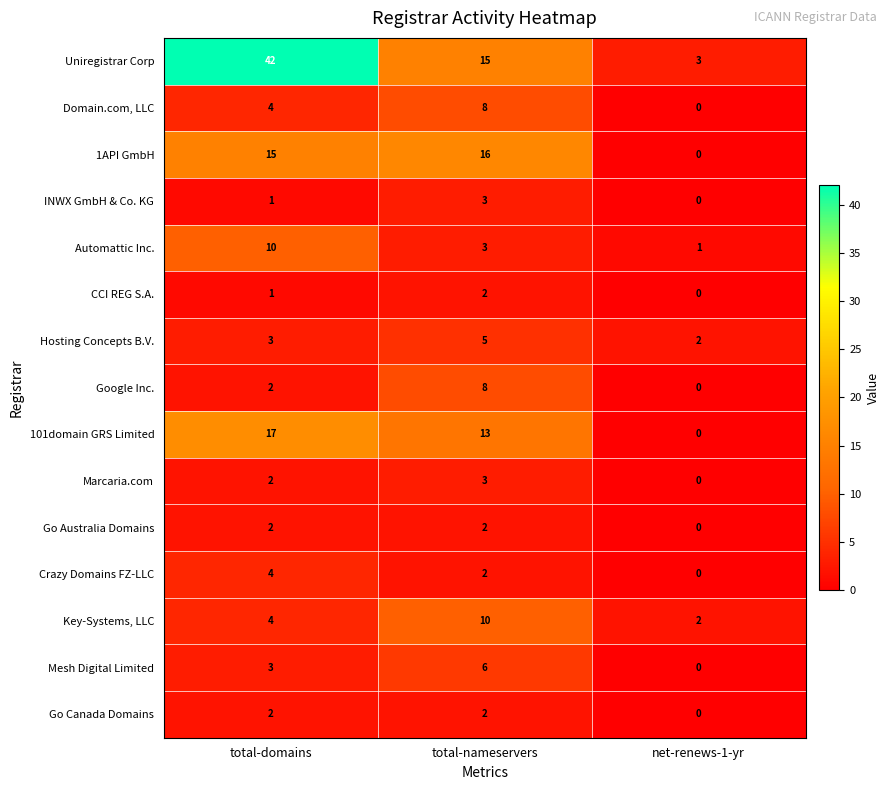

Which series changed the most between total-nameservers and net-renews-1-yr?

1API GmbH